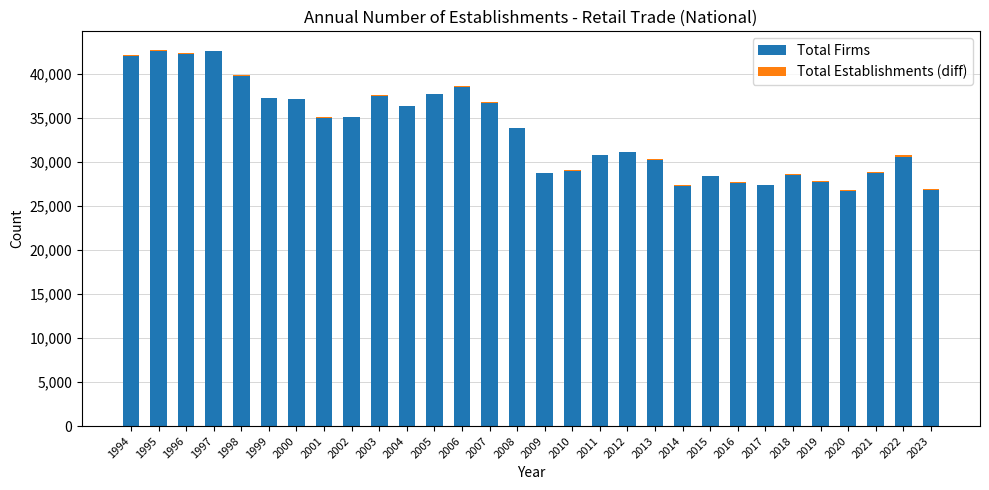

What is the sum of all Total Firms values?

1004801